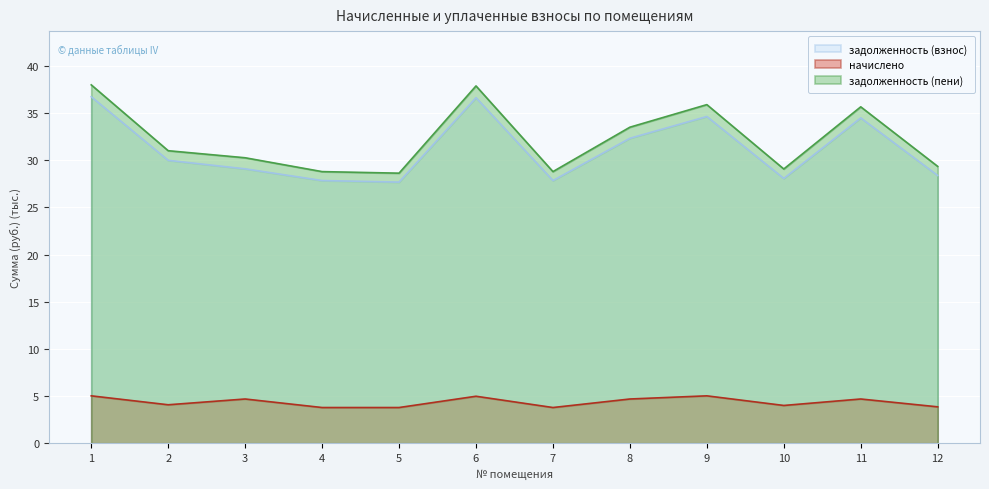

What is the average value of the задолженность (взнос) series?

31.1